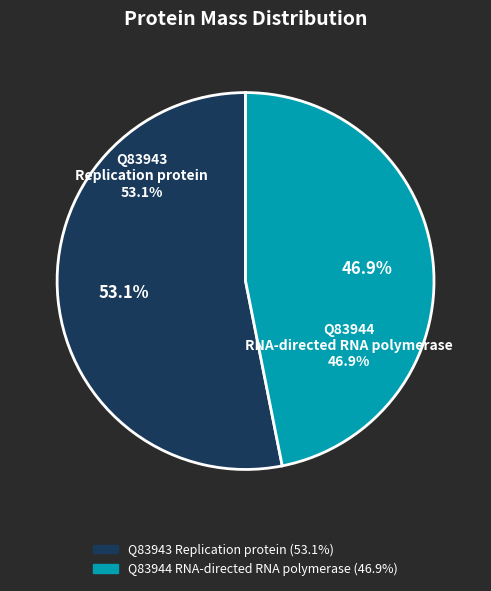

Which slice is the largest?

sp|Q83943|1A_OLV2I Replication protein